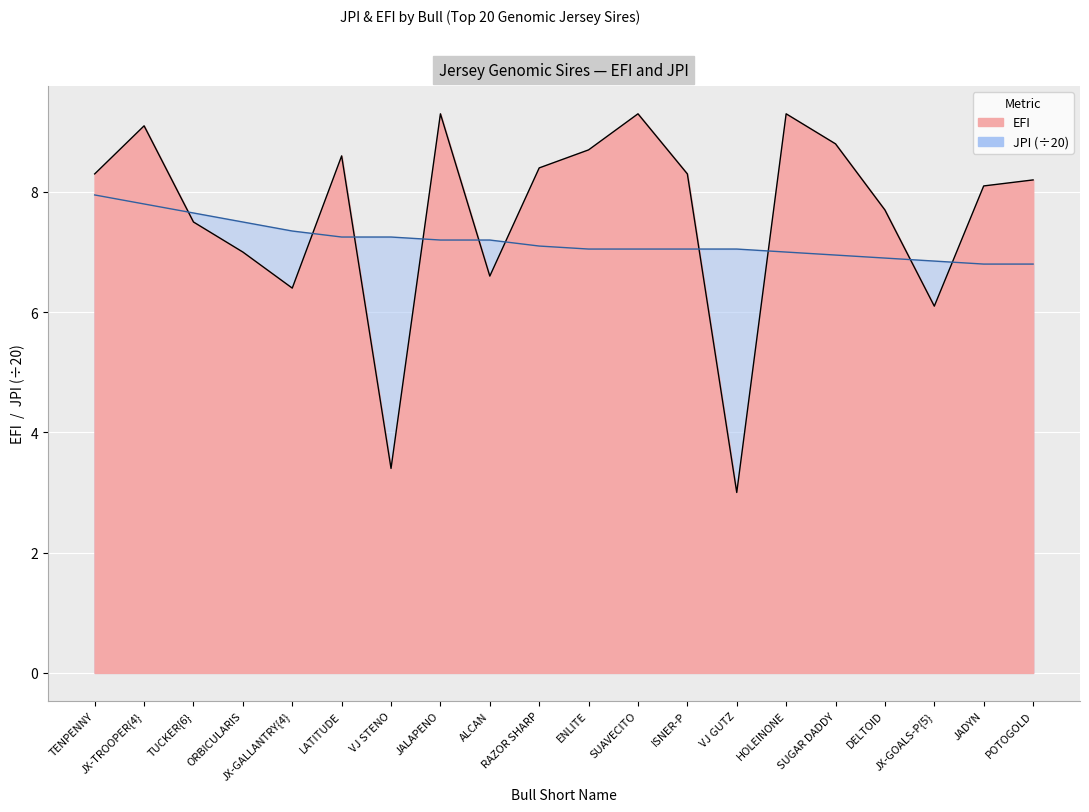

At how many categories does at least one series exceed 4?

20